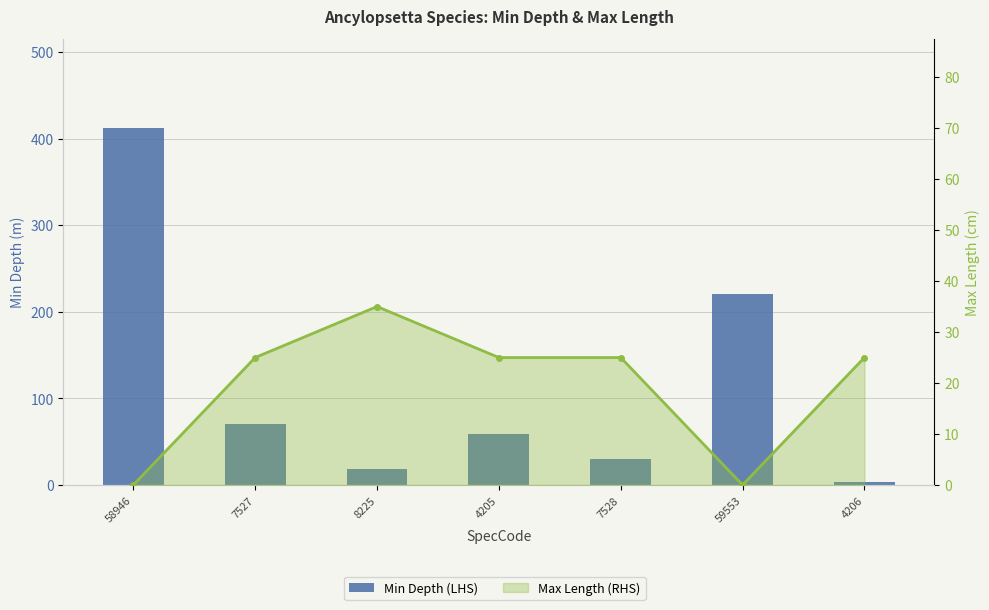

At which category does the chart reach its peak across all series?

58946